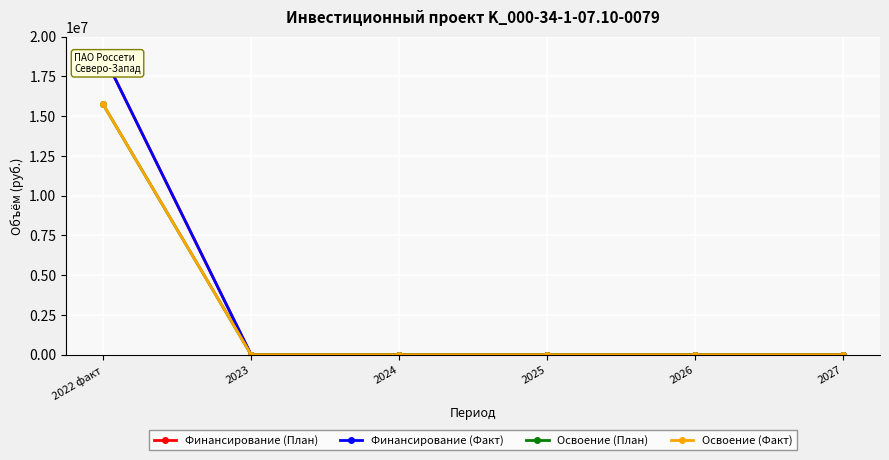

What is the difference between the maximum and minimum values in the Освоение (План) series?

15741667